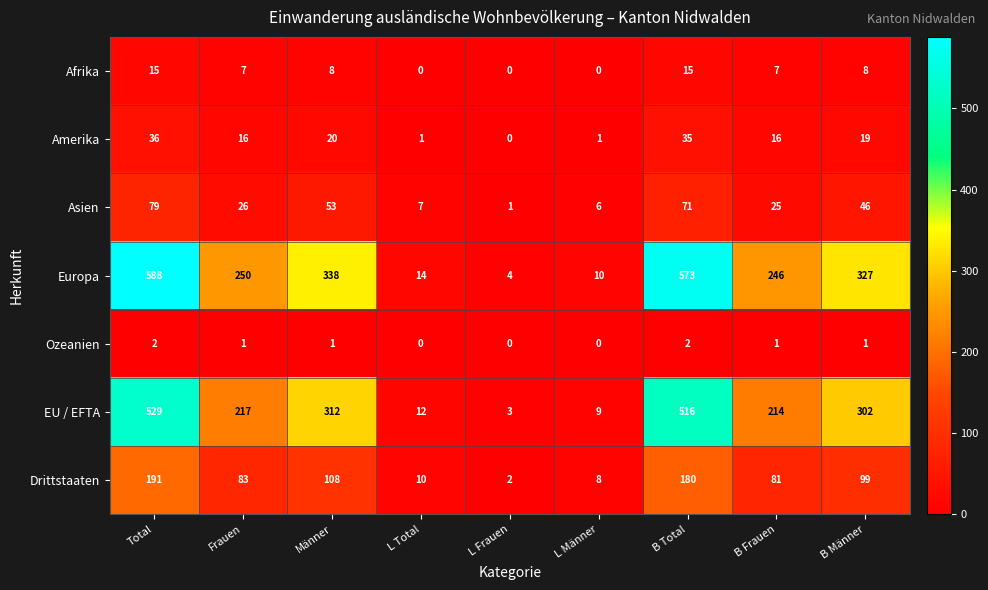

What is the difference between the maximum and second lowest values in the Amerika series?

35